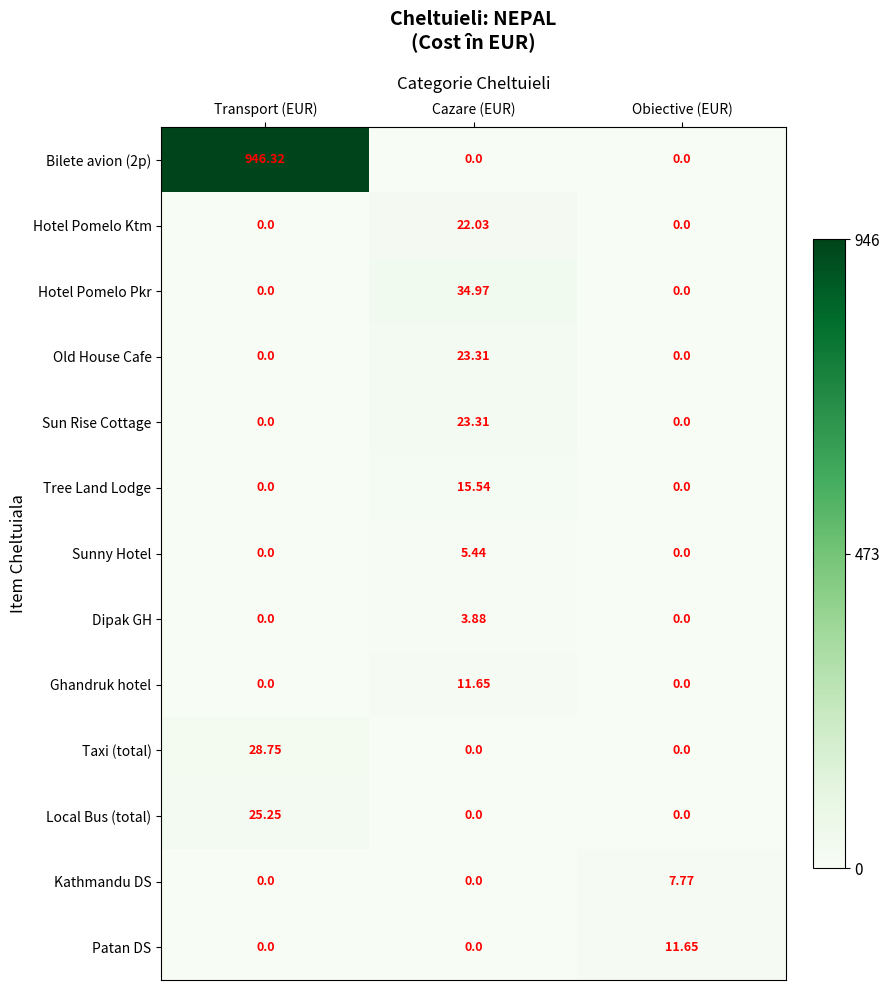

Which series has the widest spread of values?

Bilete avion (2p)